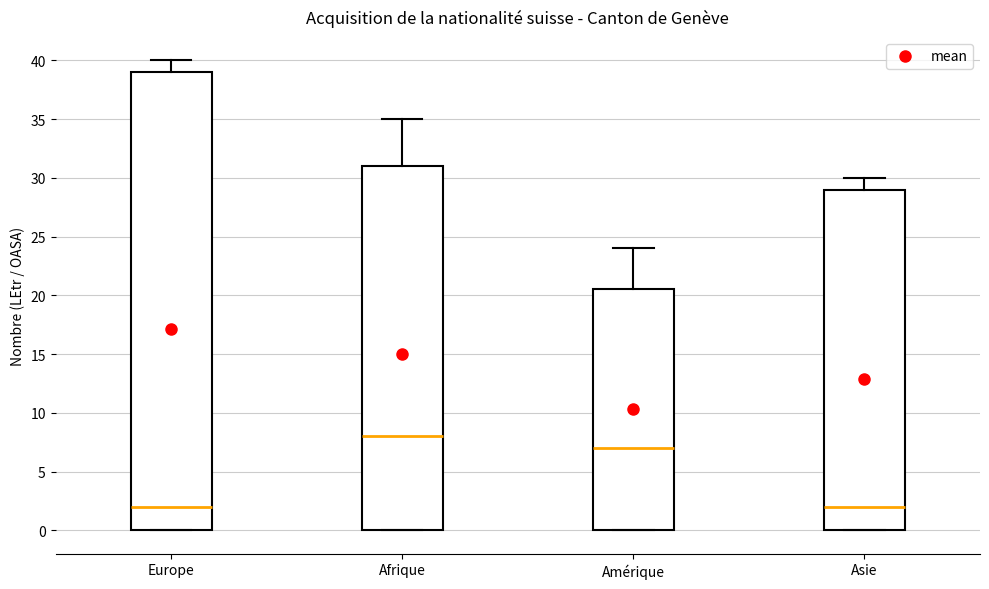

Where is the upper edge of the box for Europe on the y-axis? The values are not printed on the chart, so give them approximately, as read against the axis.

39.0